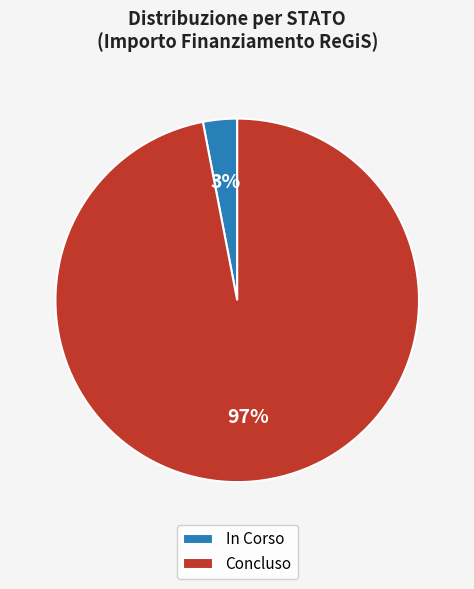

Is there a majority slice in this chart?

Yes